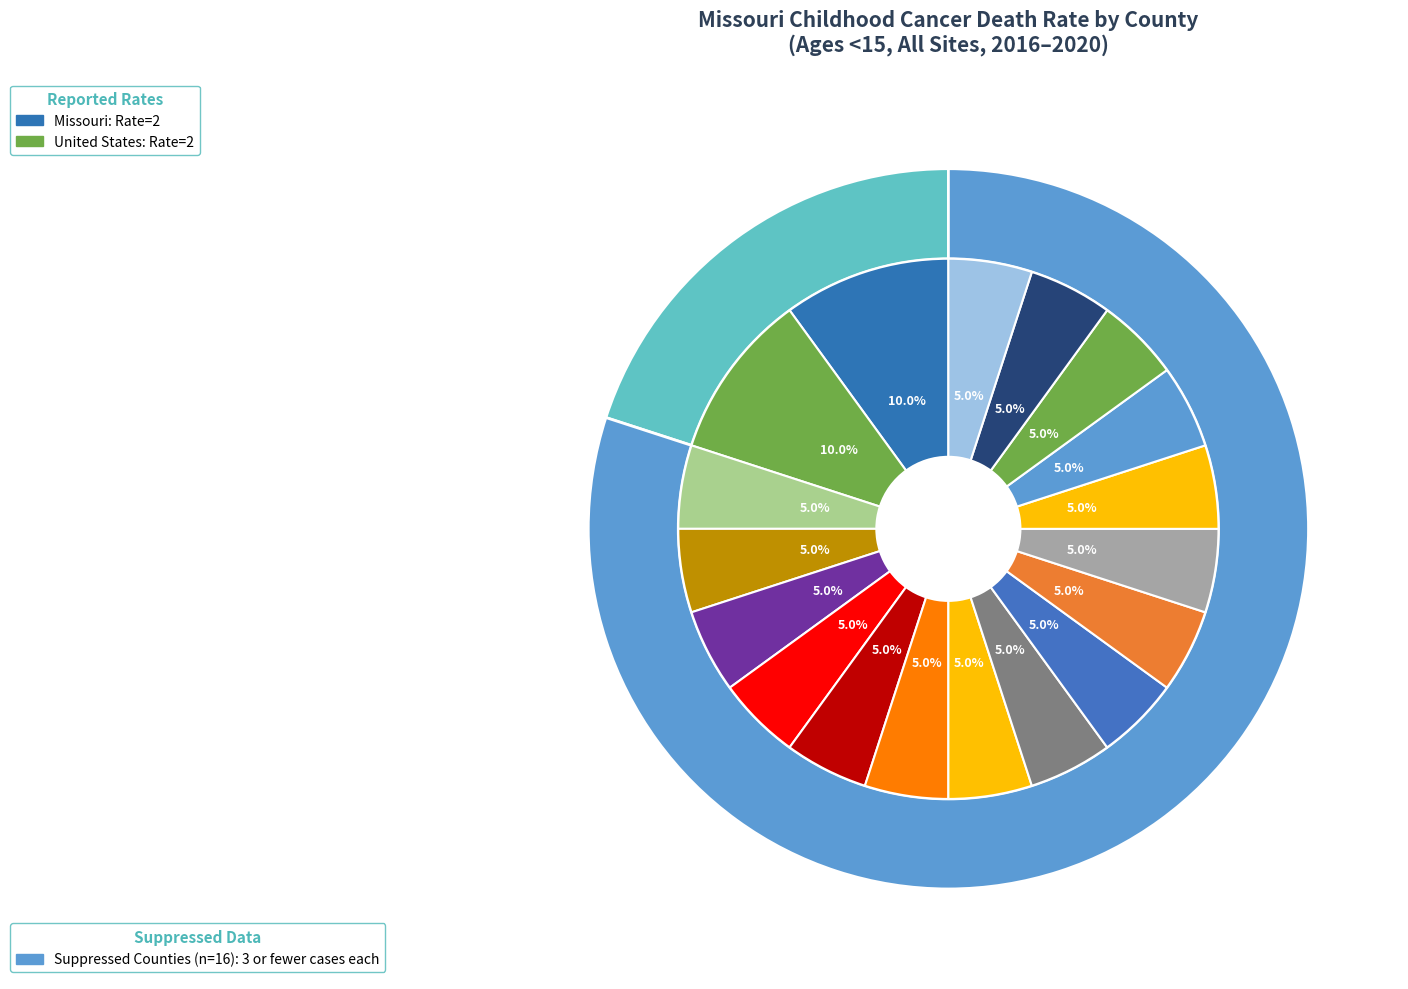

How many slices are in this pie chart?

18